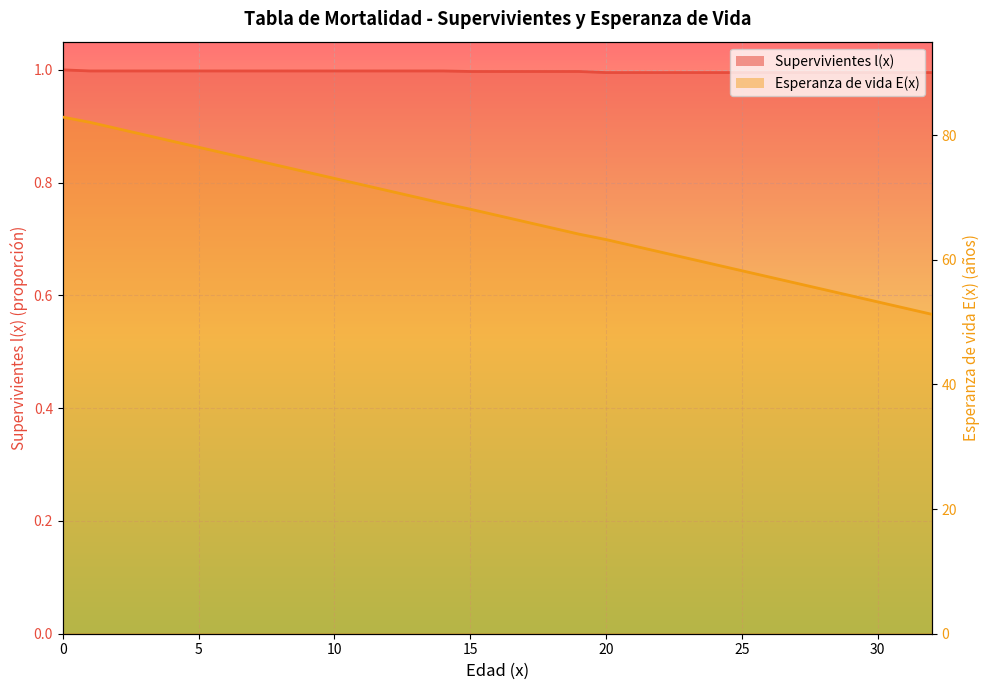

What is the value of the Esperanza de vida E(x) point at the 8th from the left?

76.1